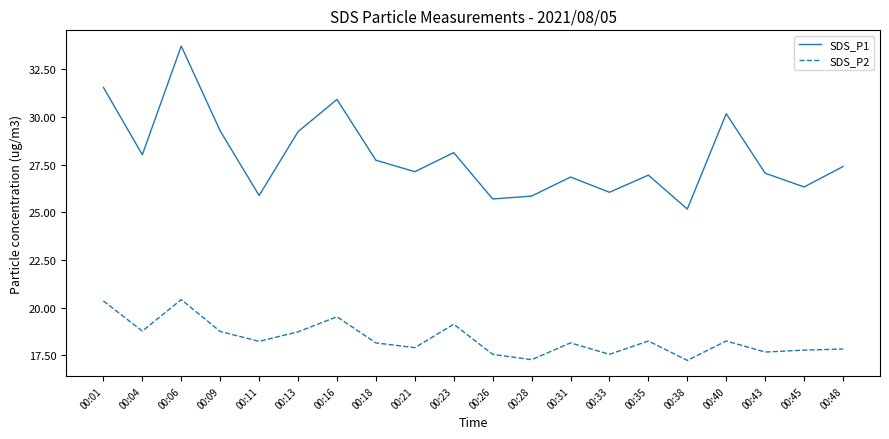

What is the minimum value for SDS_P2?

17.2